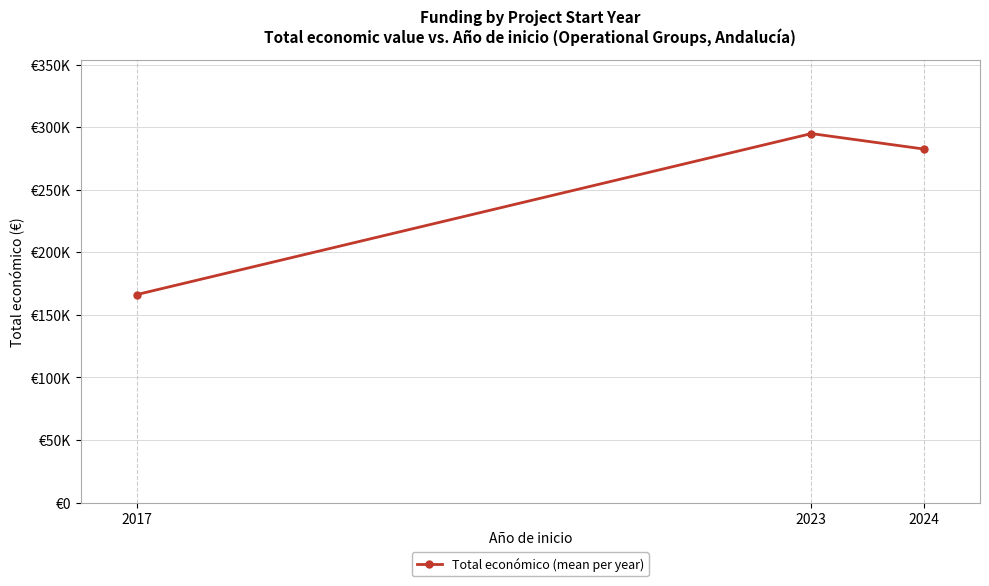

List the labels in order of value, largest first.

2023, 2024, 2017